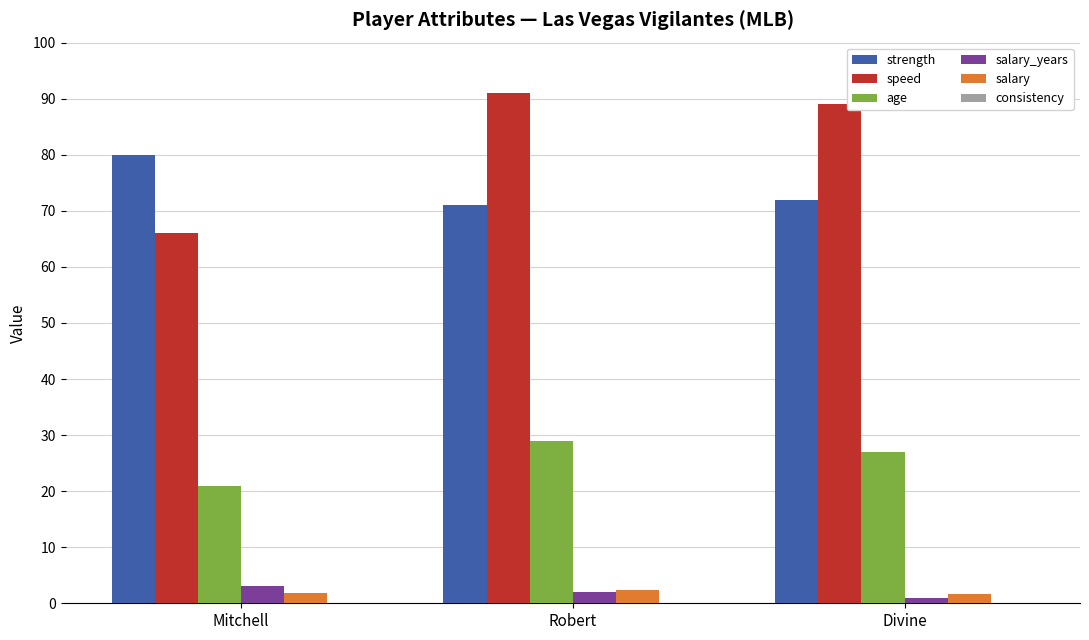

What is the label of the 3rd bar from the right?

Mitchell